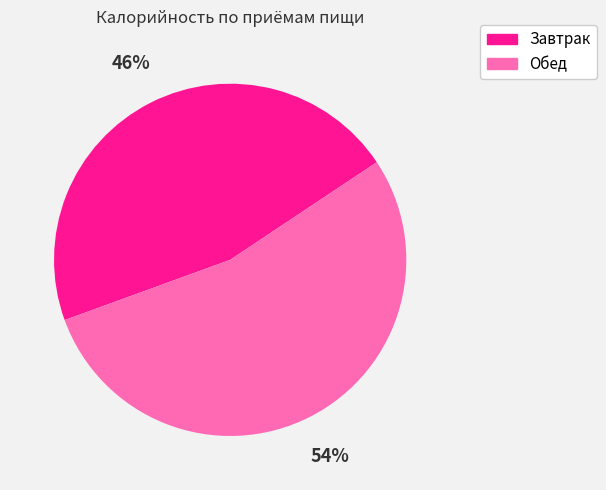

To the nearest percent, what is the combined percentage of Обед and Завтрак?

100%